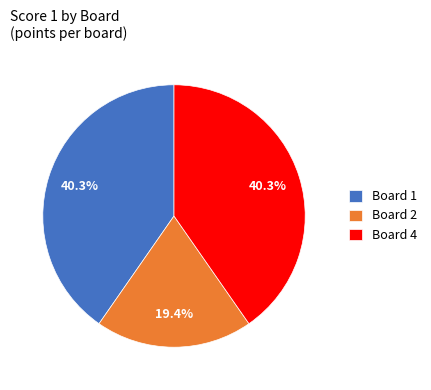

Which category has the smallest portion of the pie?

Board 2